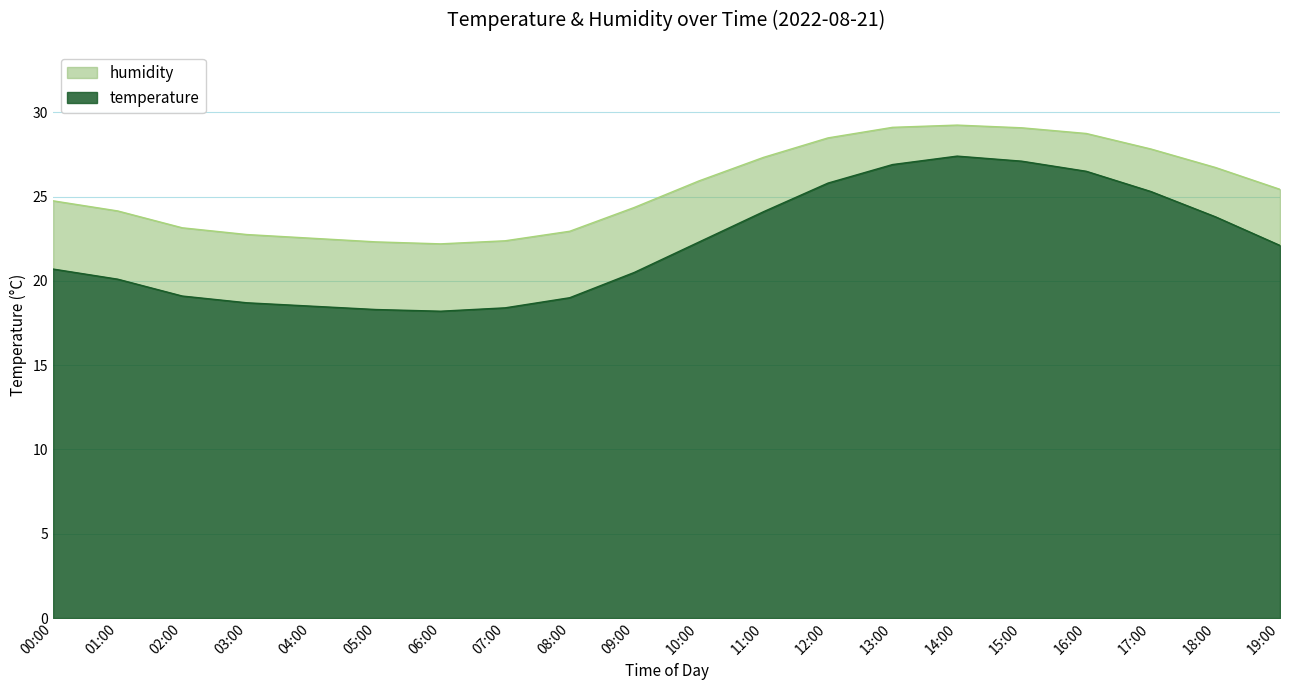

The chart shows a value of 27.1 at 15:00. True or false?

True